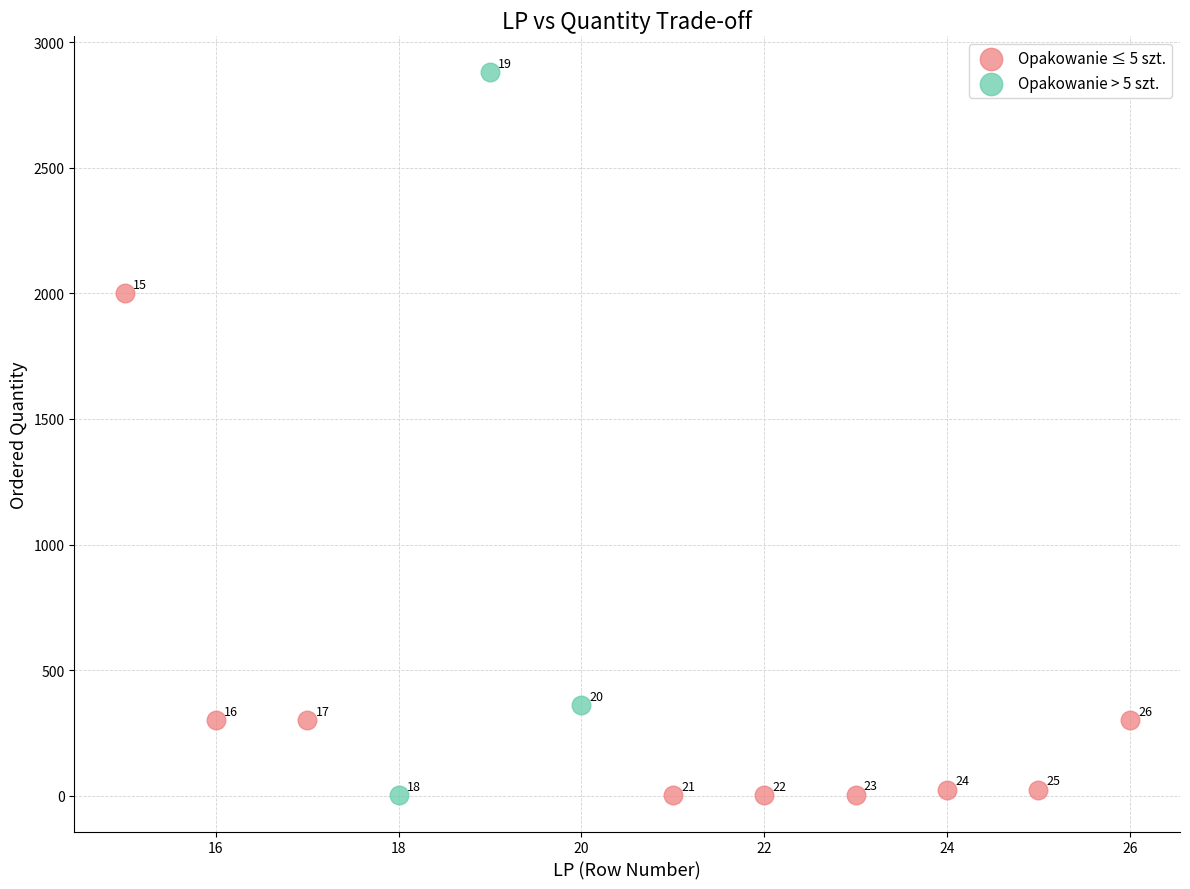

Which series contains the highest Y value?

Opakowanie > 5 szt.